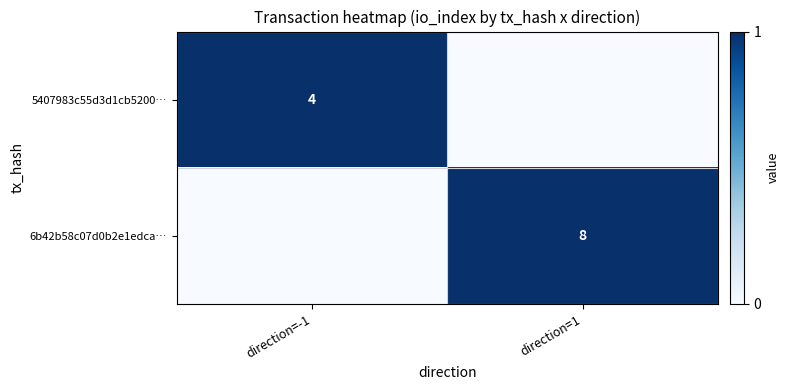

True or false: 5407983c55d3d1cb5200… has a value of 4 at direction=-1.

True